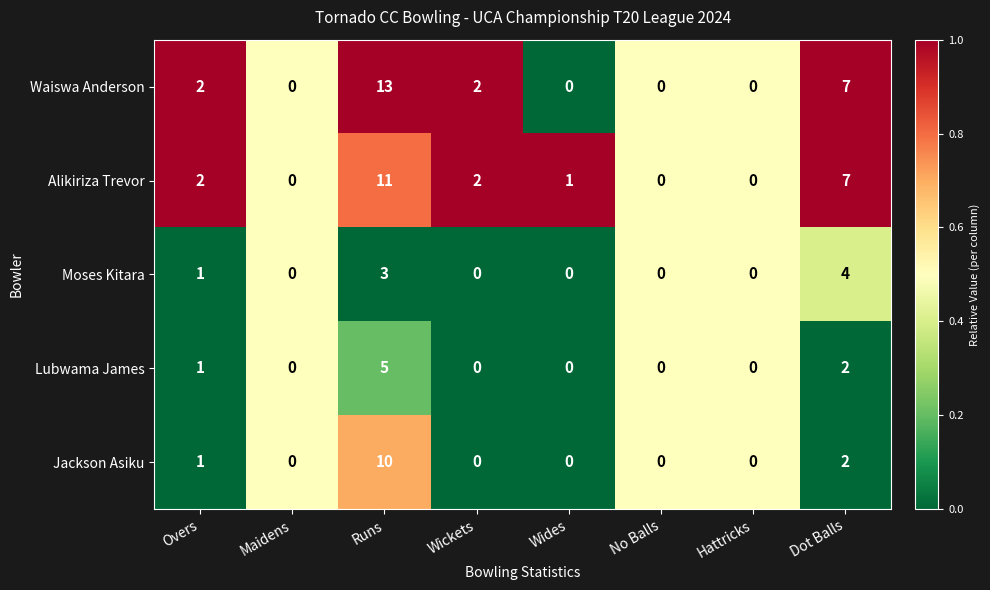

Where is Waiswa Anderson nearest to the value 6?

Dot Balls